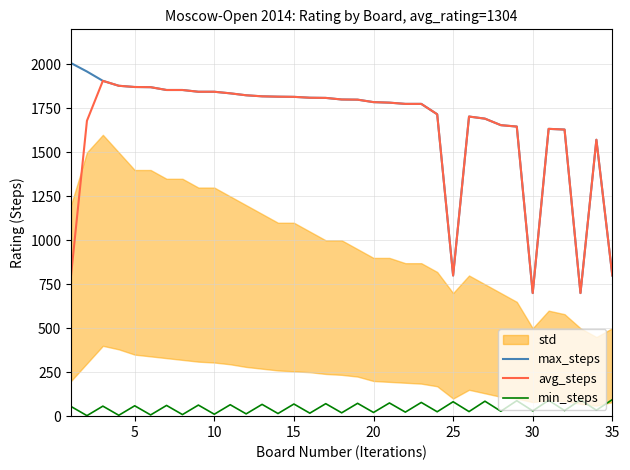

What is the minimum value for max_steps?

700